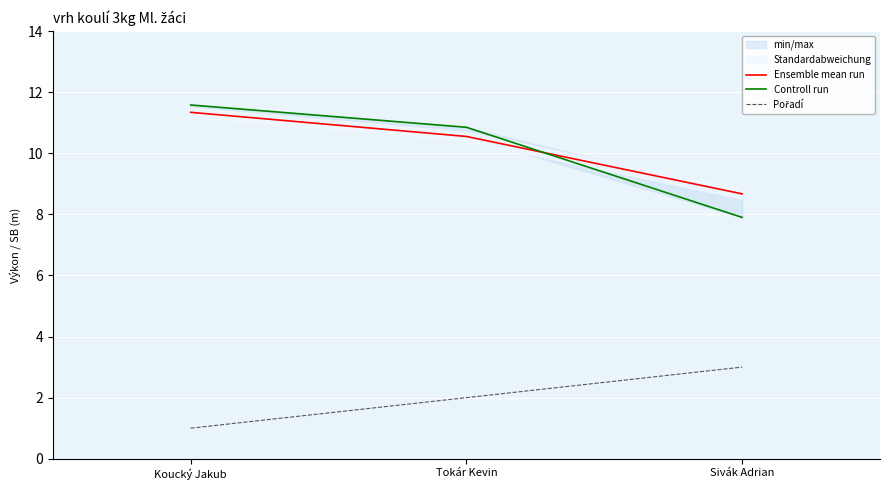

At which label does Pořadí reach its peak?

Sivák Adrian